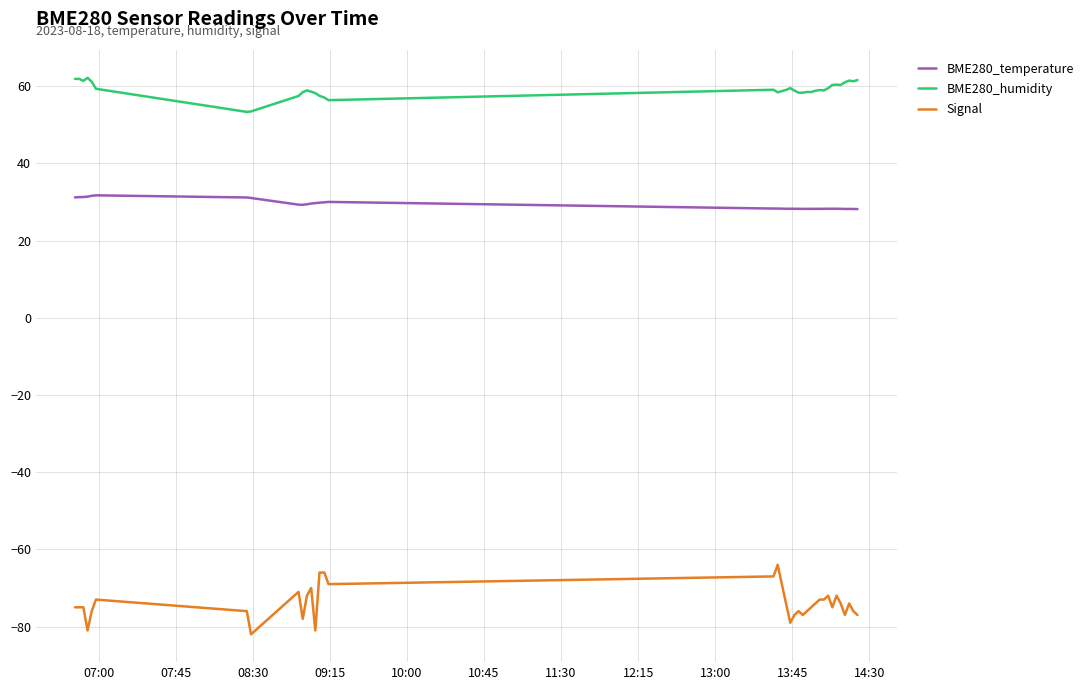

True or false: BME280_humidity and Signal intersect in this chart.

False